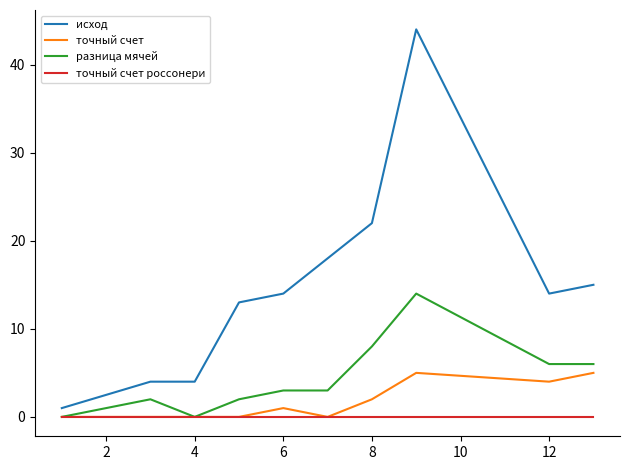

What is the maximum value shown in the chart?

44